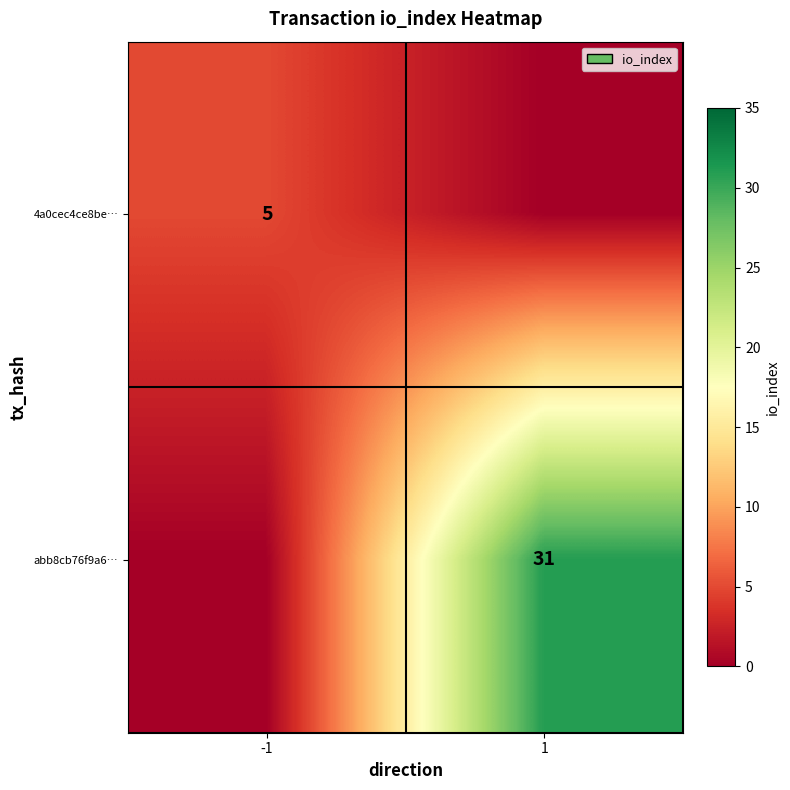

What is the total value across all series at 1?

31